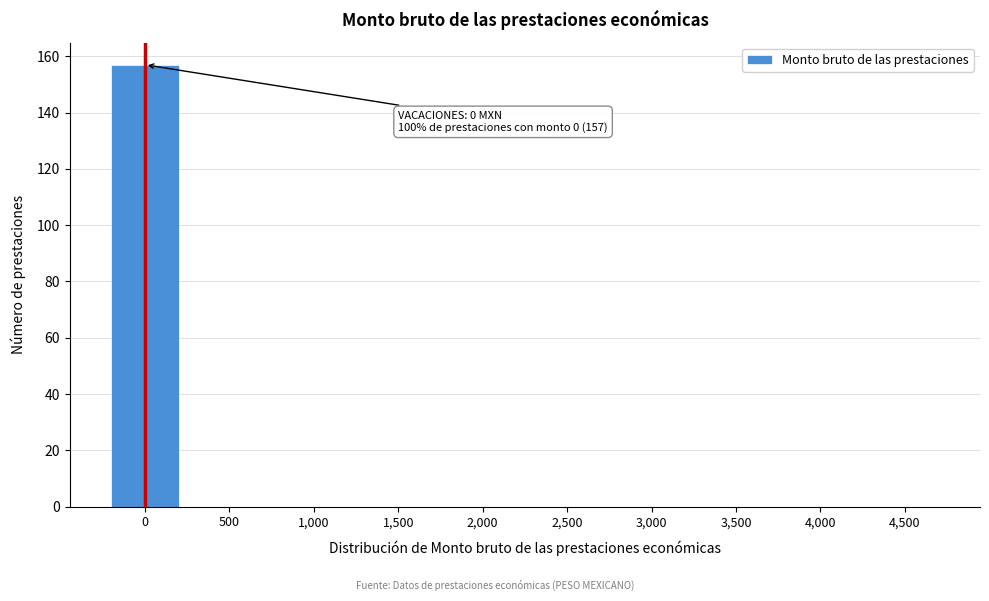

Reading right to left, what are all the values shown in this chart?

4,500=0	4,000=0	3,500=0	3,000=0	2,500=0	2,000=0	1,500=0	1,000=0	500=0	0=157